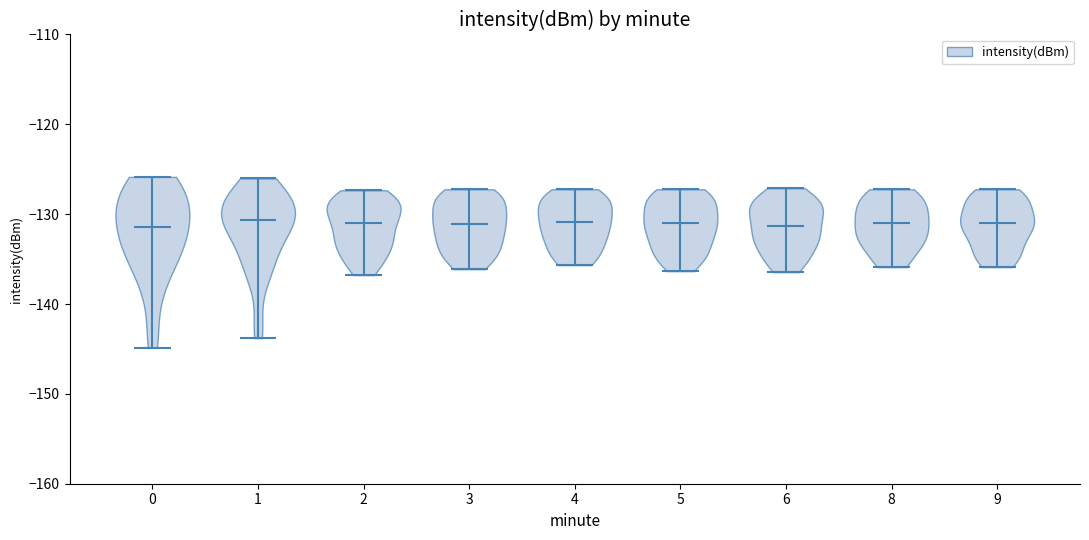

What is the highest point the violin at x = 3 reaches on the y-axis? The values are not printed on the chart, so give them approximately, as read against the axis.

-127